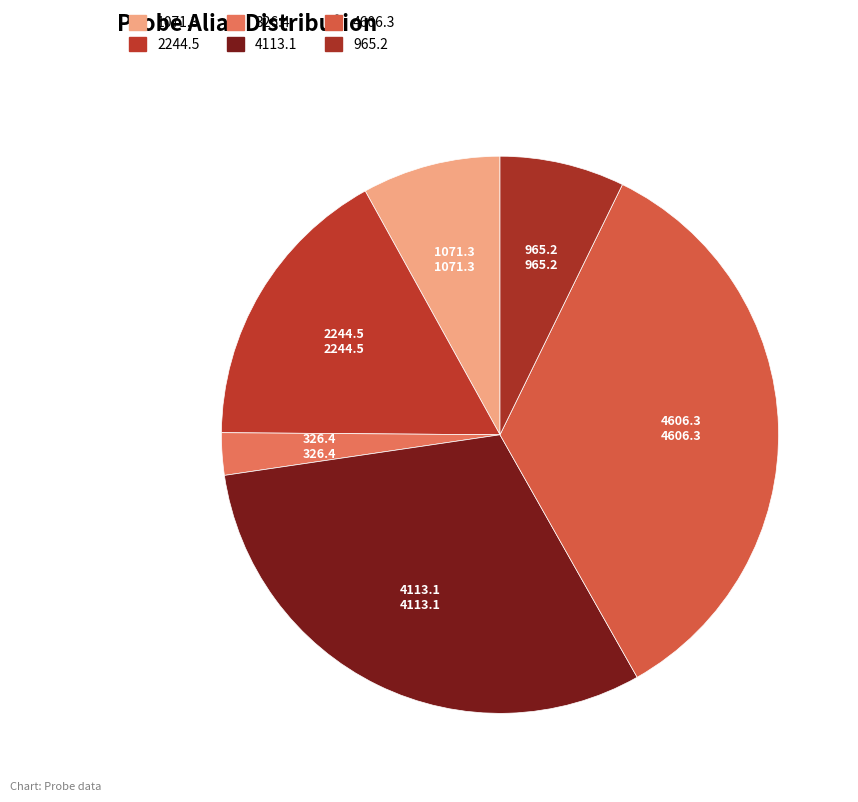

Which category has the biggest portion of the pie?

4606.3